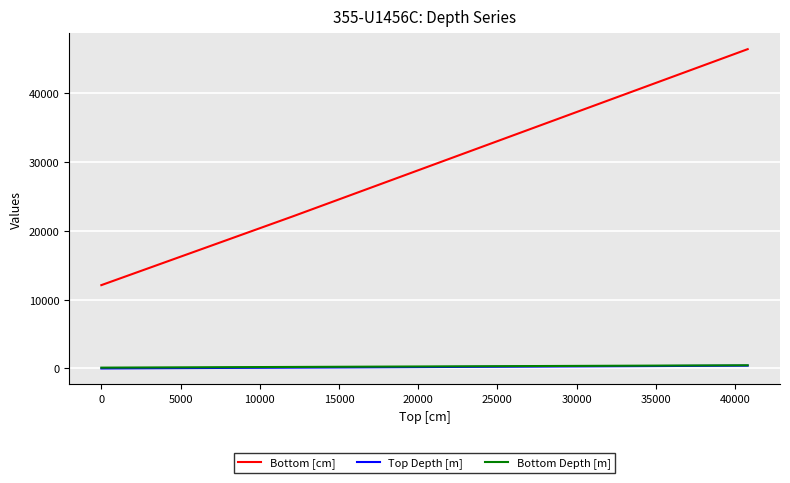

Count the Bottom [cm] values in the range 12103 to 46380.

3